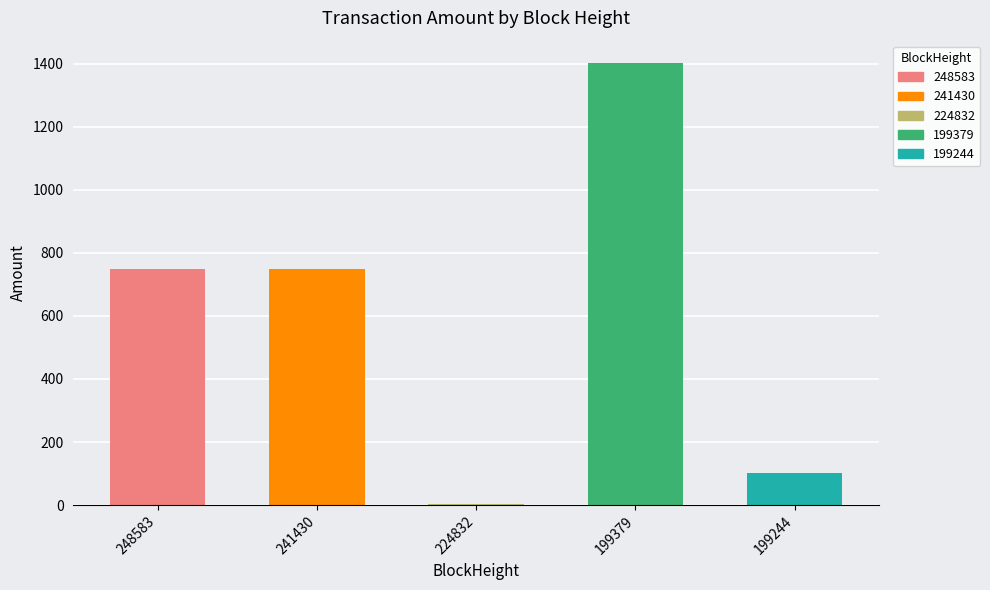

The chart shows a value of 422.4 at 241430. True or false?

False